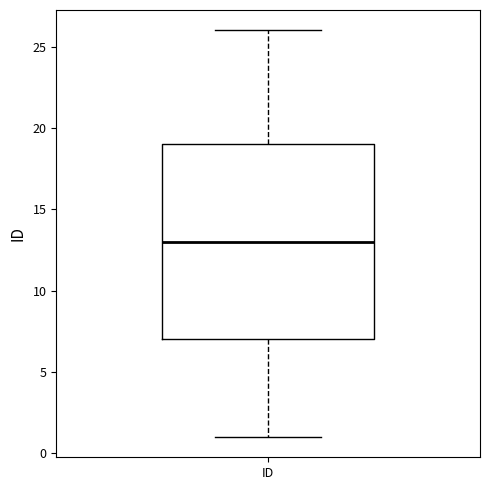

Read this box plot against the y-axis: the position of the median line, the range covered by the box, and the ends of both whiskers. The values are not printed on the chart, so give them approximately, as read against the axis.

median 13, box 7 to 19, whiskers 1 to 26